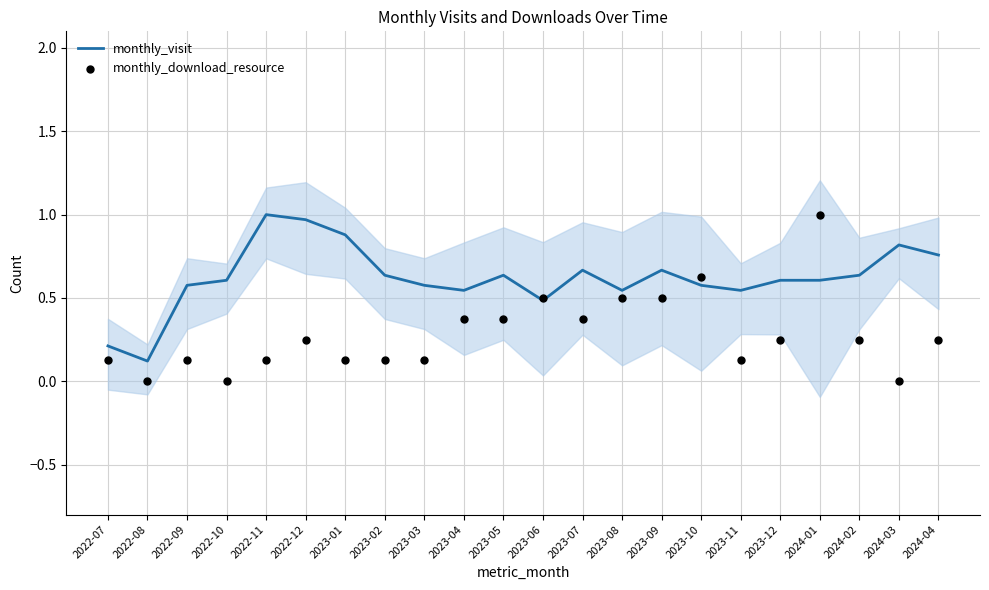

Which series has the largest total across all categories?

monthly_visit